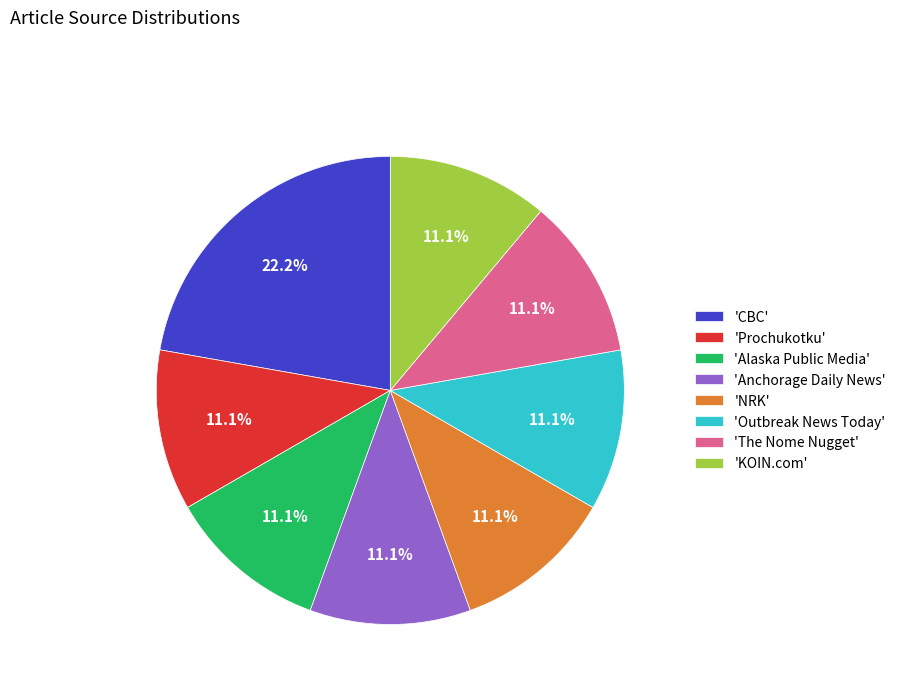

What portion of the pie excludes 'The Nome Nugget'?

88.9%